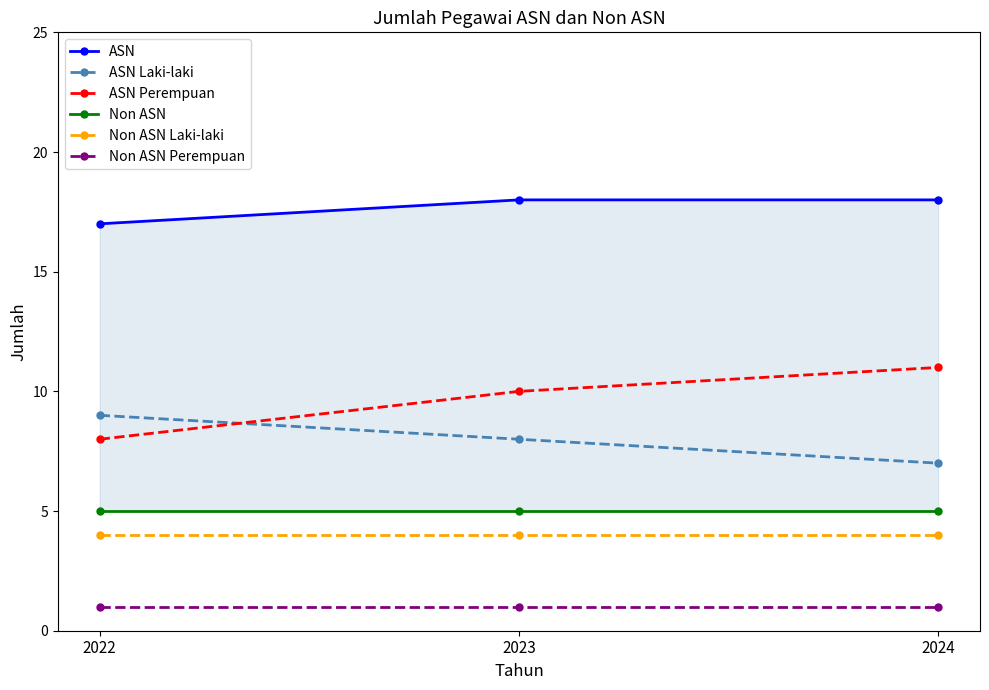

Reading right to left, extract all data points from this chart.

ASN: 2024=18	2023=18	2022=17
ASN Laki-laki: 2024=7	2023=8	2022=9
ASN Perempuan: 2024=11	2023=10	2022=8
Non ASN: 2024=5	2023=5	2022=5
Non ASN Laki-laki: 2024=4	2023=4	2022=4
Non ASN Perempuan: 2024=1	2023=1	2022=1